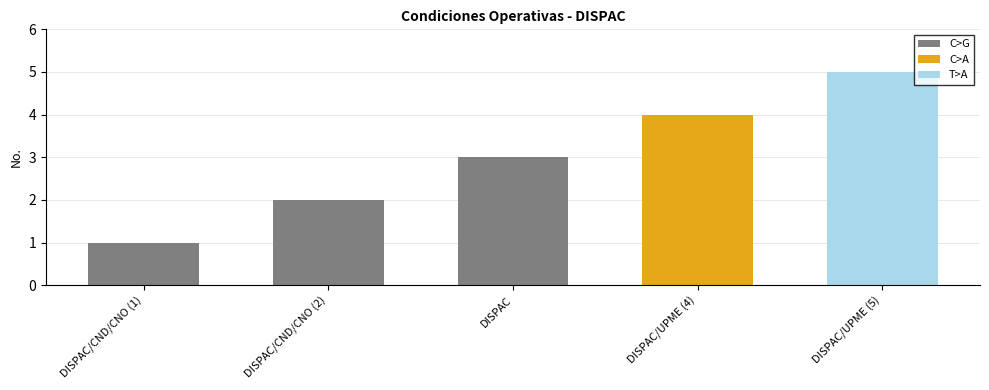

Which label corresponds to the smallest value in the chart?

DISPAC / CND / C.N.O